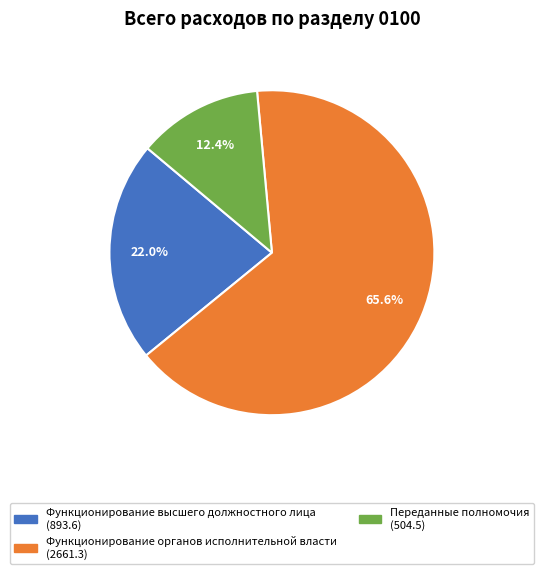

Is there any slice that represents more than half of the pie?

Yes